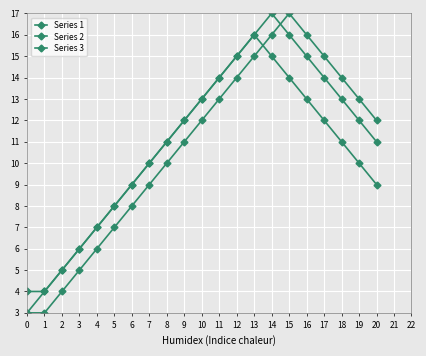

What is the greatest value displayed?

17